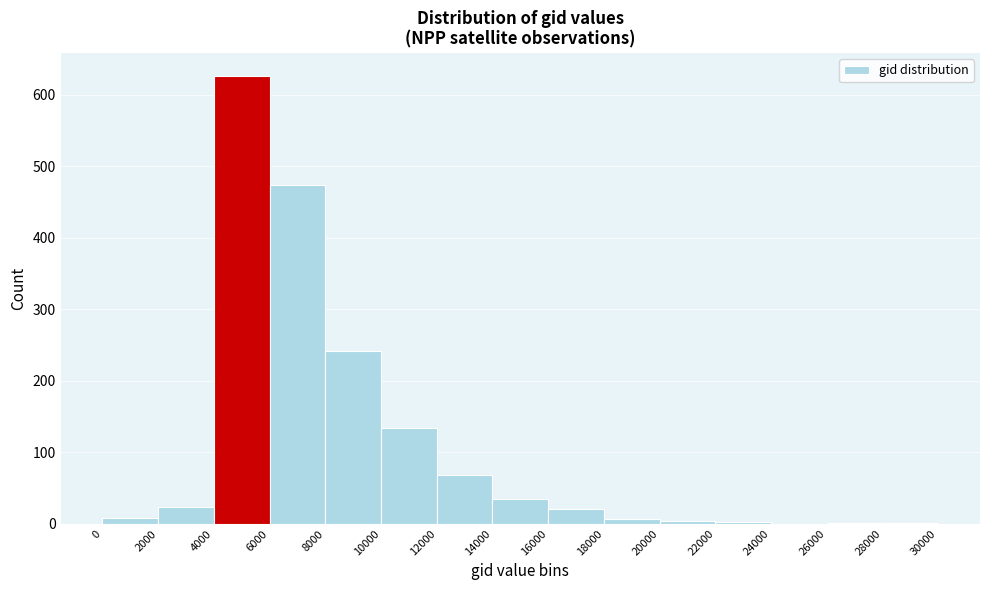

Reading left to right, list every bar in this chart as the range it spans on the x-axis followed by its height. The values are not printed on the chart, so give them approximately, as read against the axis.

0 to 2000: under 10
2000 to 4000: 20
4000 to 6000: 630
6000 to 8000: 470
8000 to 10000: 240
10000 to 12000: 130
12000 to 14000: 70
14000 to 16000: 40
16000 to 18000: 20
18000 to 20000: under 10
20000 to 22000: under 10
22000 to 24000: under 10
24000 to 26000: 0
26000 to 28000: under 10
28000 to 30000: under 10